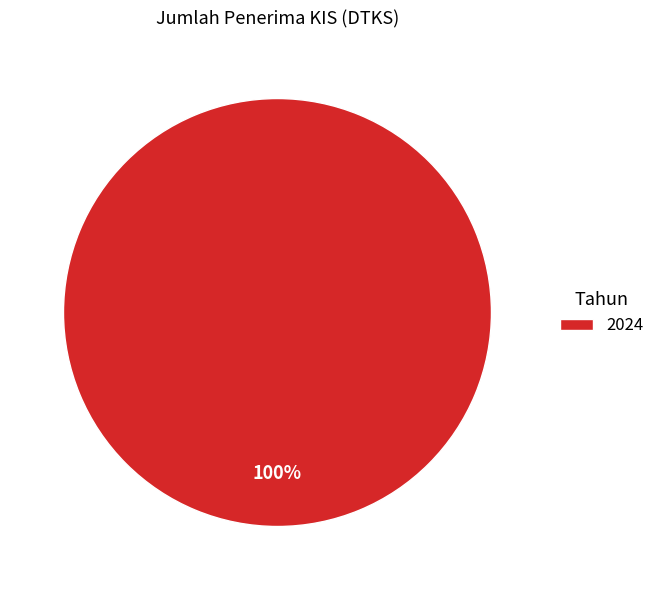

The 2024 slice represents 86% of the pie. True or false?

False